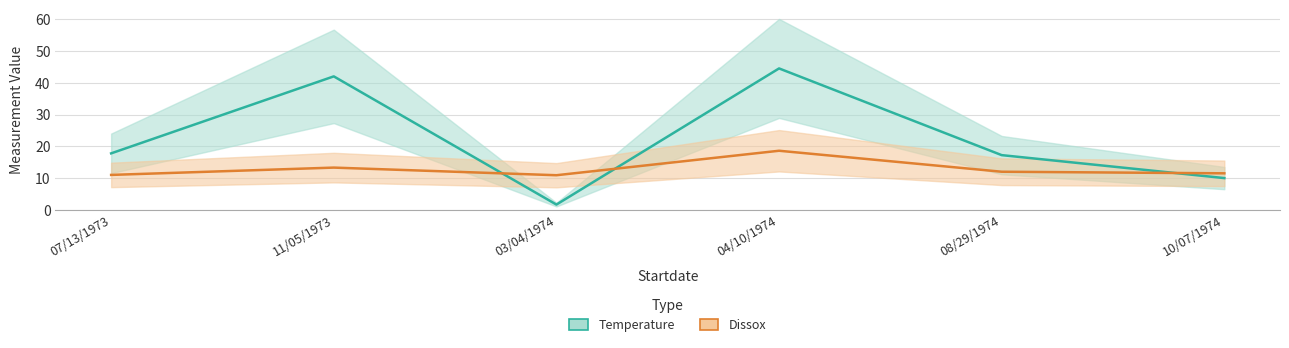

Which series changed the most between 03/04/1974 and 08/29/1974?

Temperature